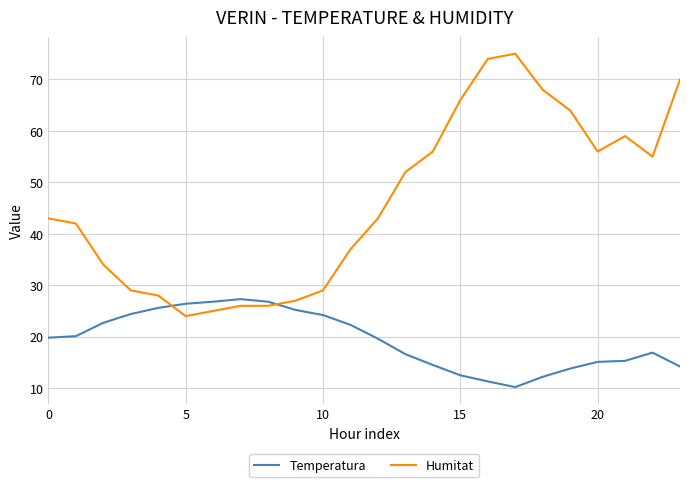

What are all the series names shown in the legend?

Temperatura, Humitat